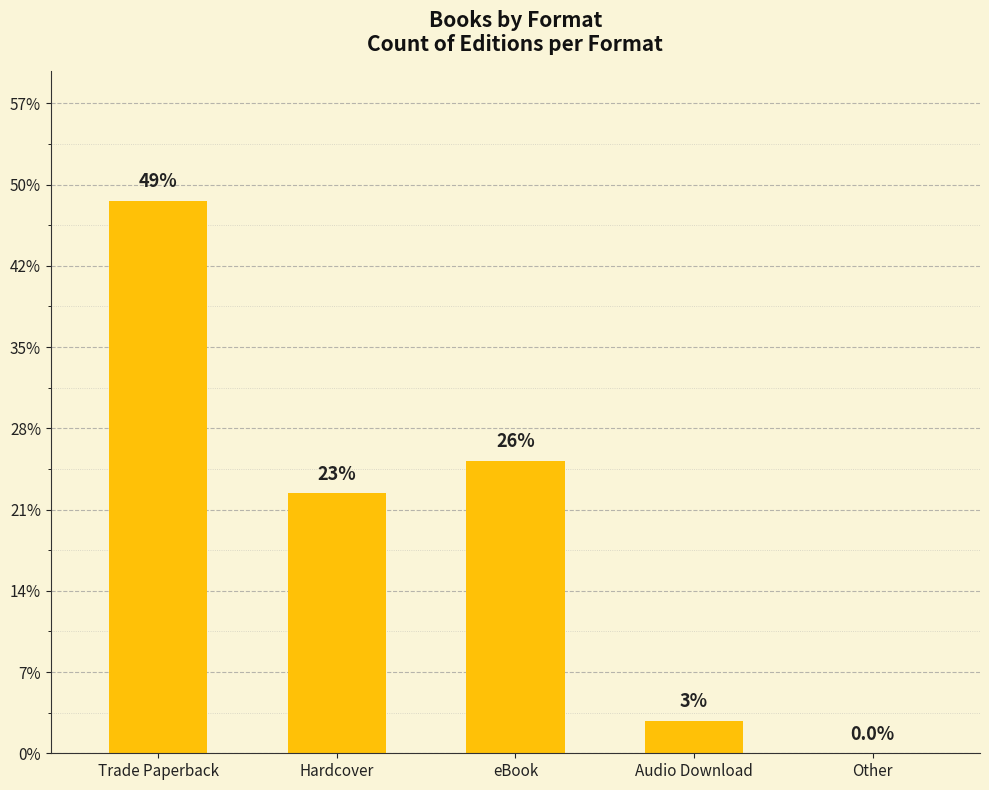

What is the change in value from Trade Paperback to Audio Download?

-16